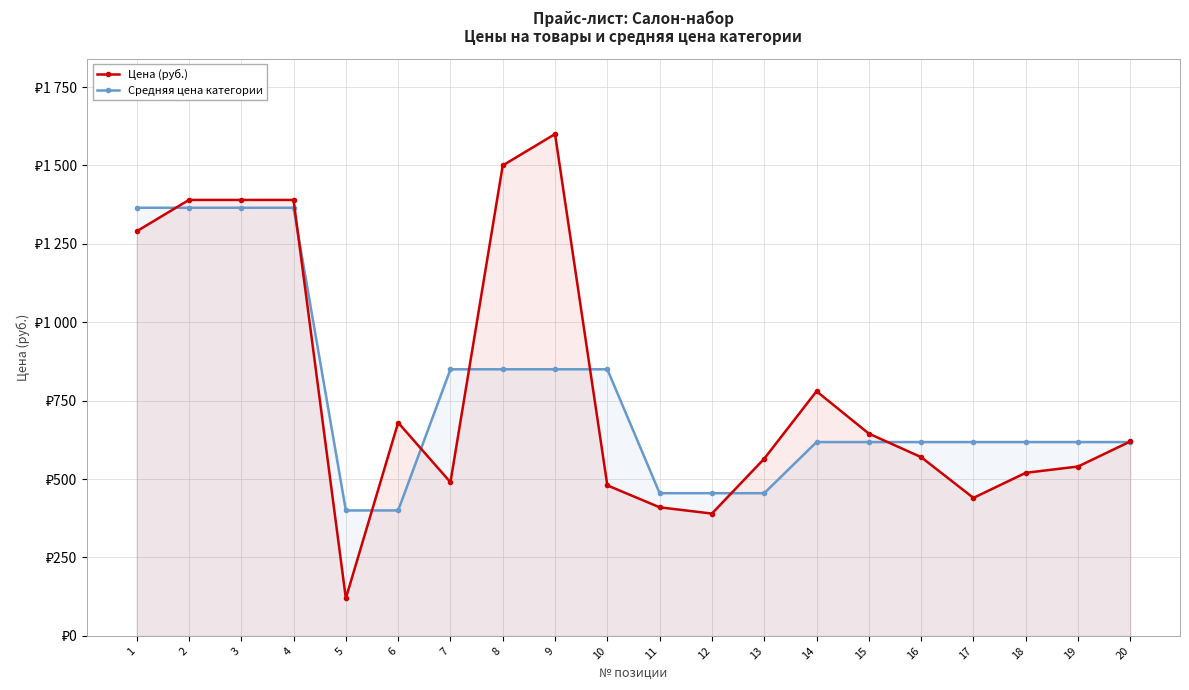

Which series has the largest total across all categories?

Цена (руб.)